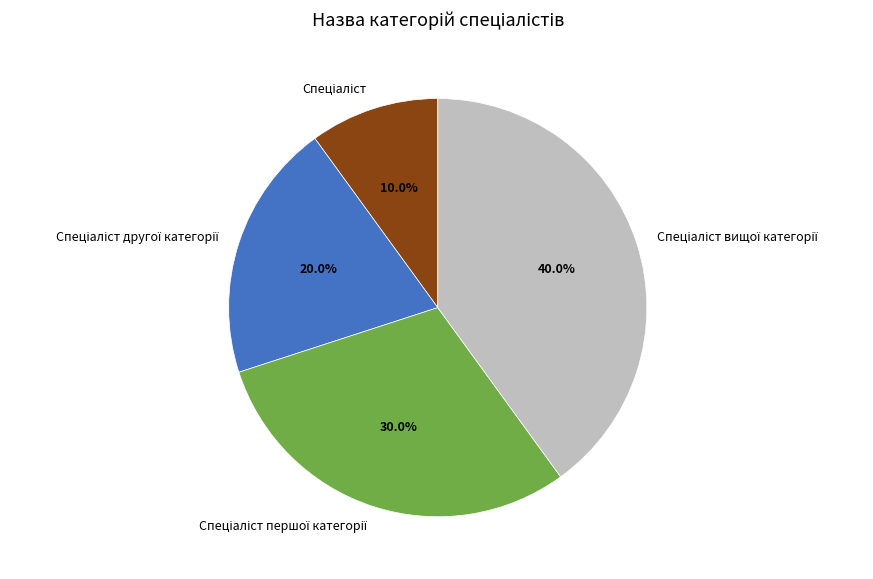

Does any single category account for the majority?

No